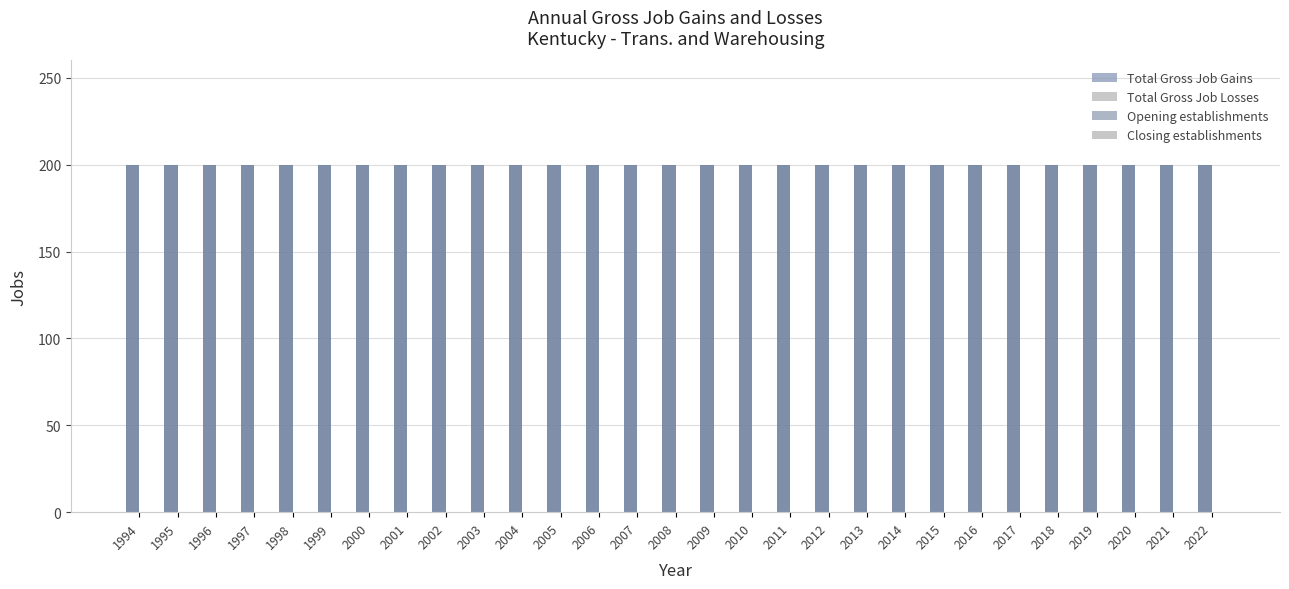

Rank the categories by Opening establishments value from highest to lowest.

1994, 1995, 1996, 1997, 1998, 1999, 2000, 2001, 2002, 2003, 2004, 2005, 2006, 2007, 2008, 2009, 2010, 2011, 2012, 2013, 2014, 2015, 2016, 2017, 2018, 2019, 2020, 2021, 2022